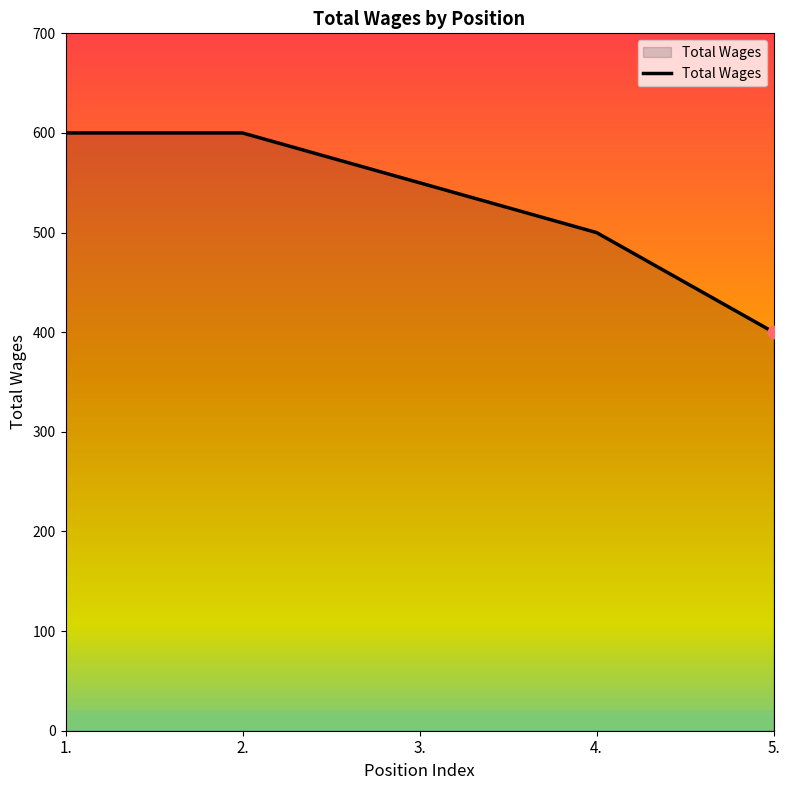

Between 5. and 2., which is larger?

2.